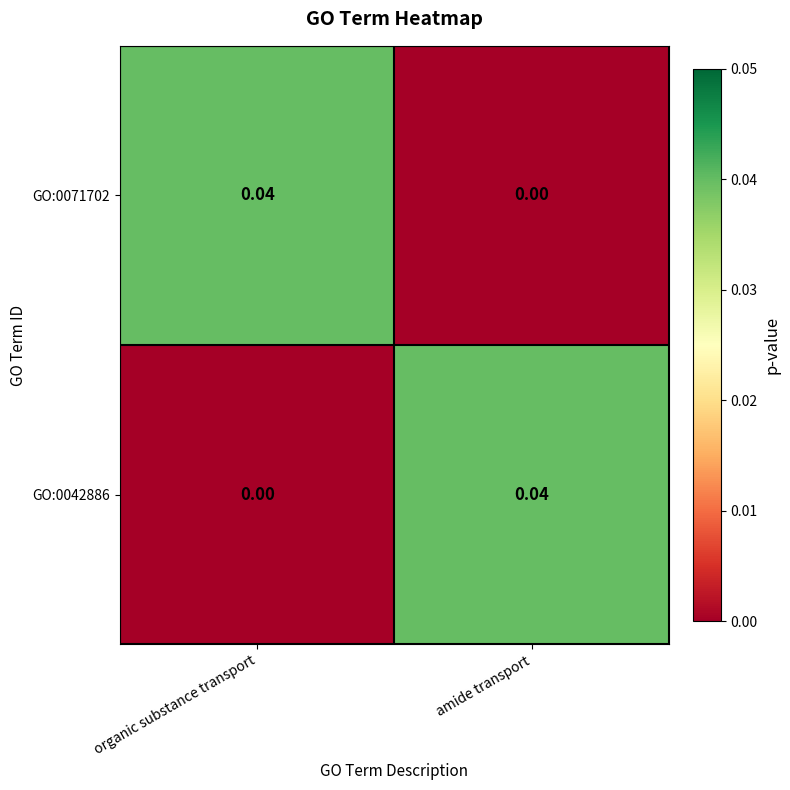

Where is GO:0042886 nearest to the value 0?

organic substance transport